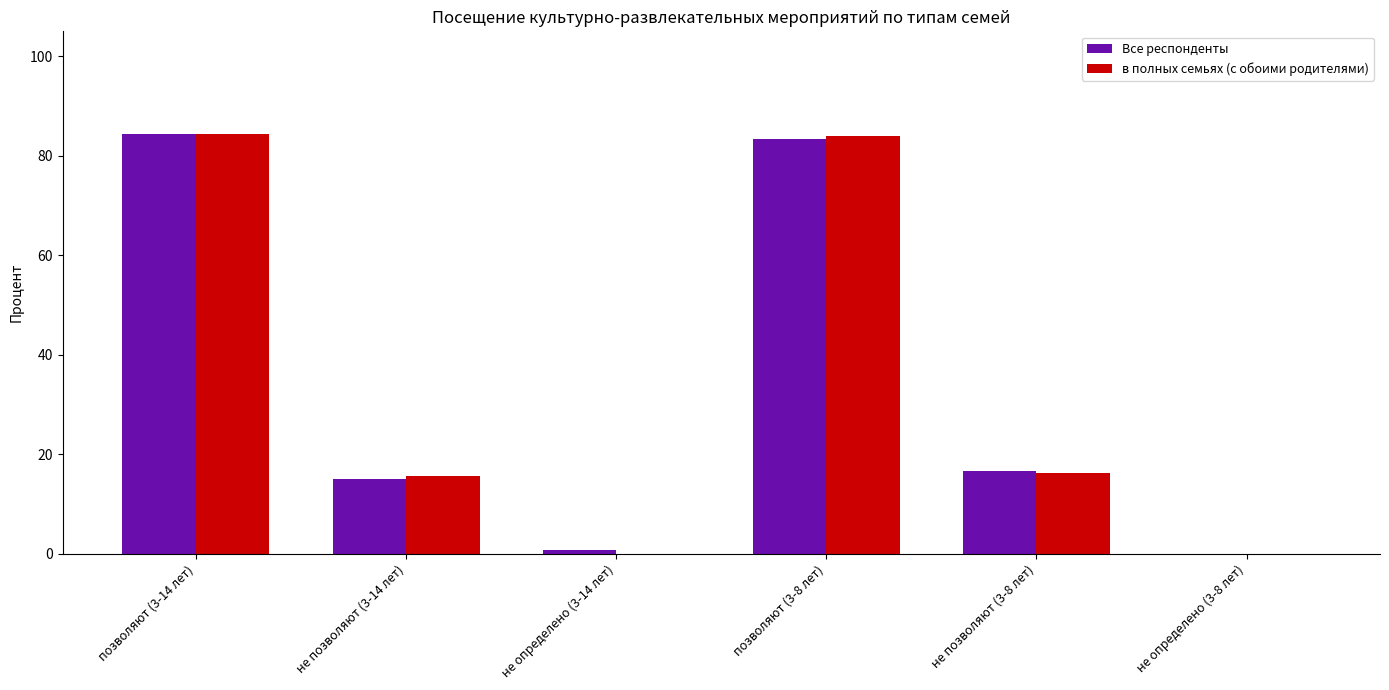

What is the sum of the Все респонденты values at не позволяют (3-8 лет) and не определено (3-8 лет)?

16.6